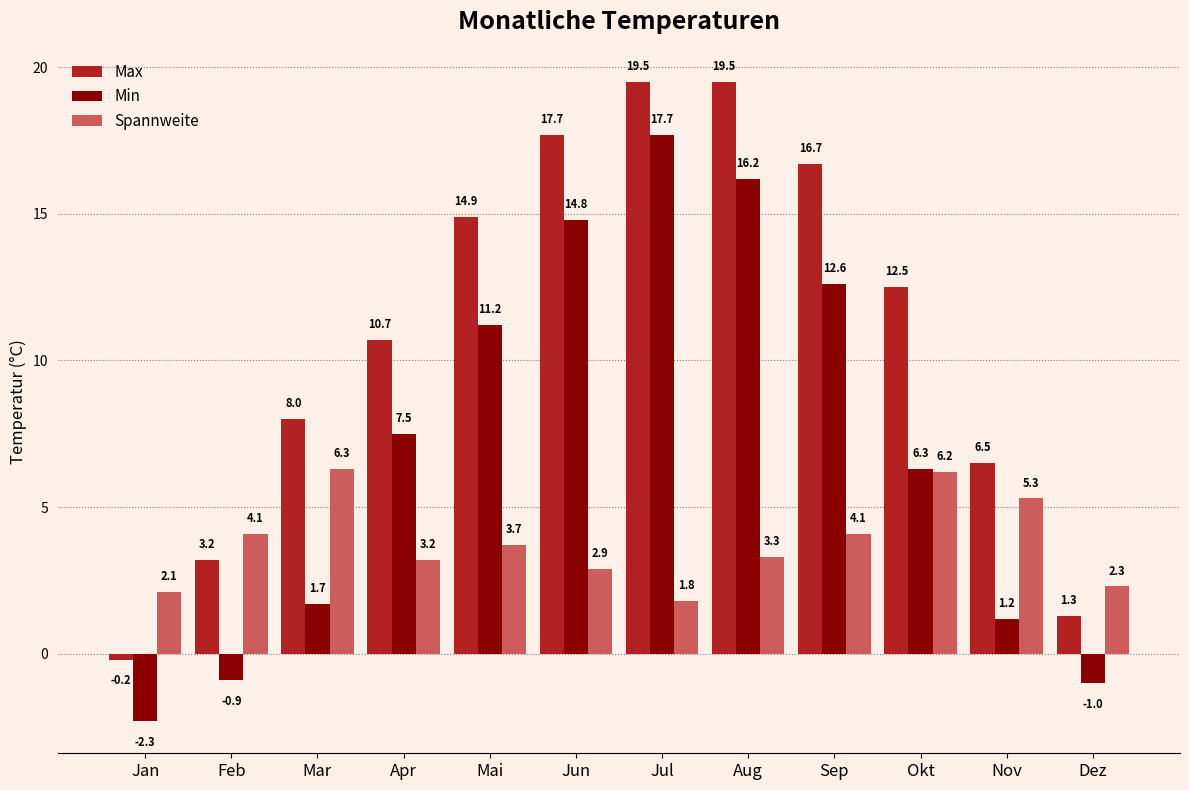

Where does the Min series first go above 7?

Apr